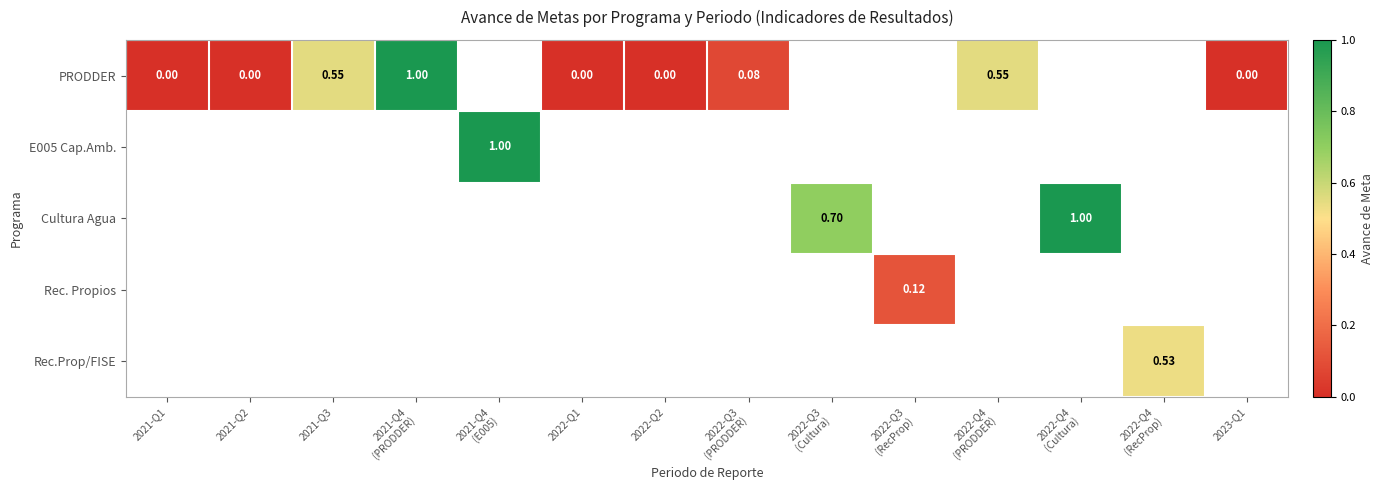

Which series has the widest spread of values?

PRODDER